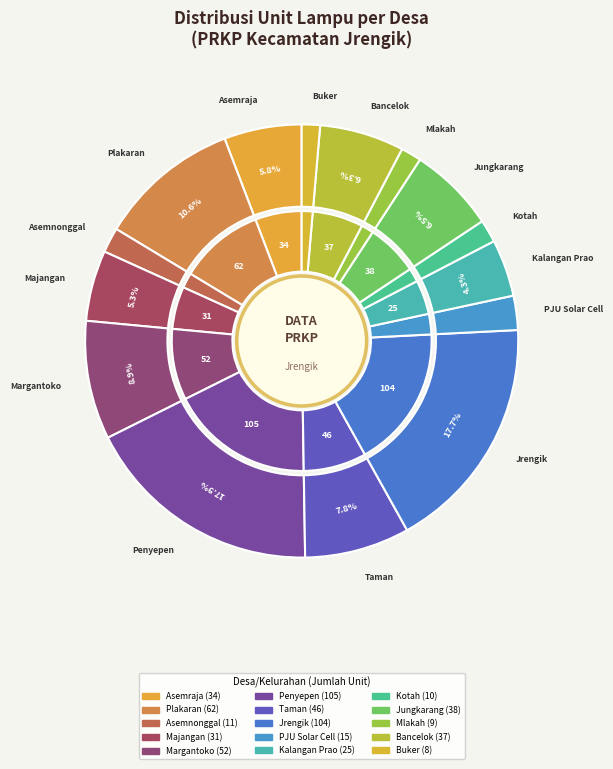

To the nearest percent, what is the difference between the Mlakah and Majangan slice percentages?

4%